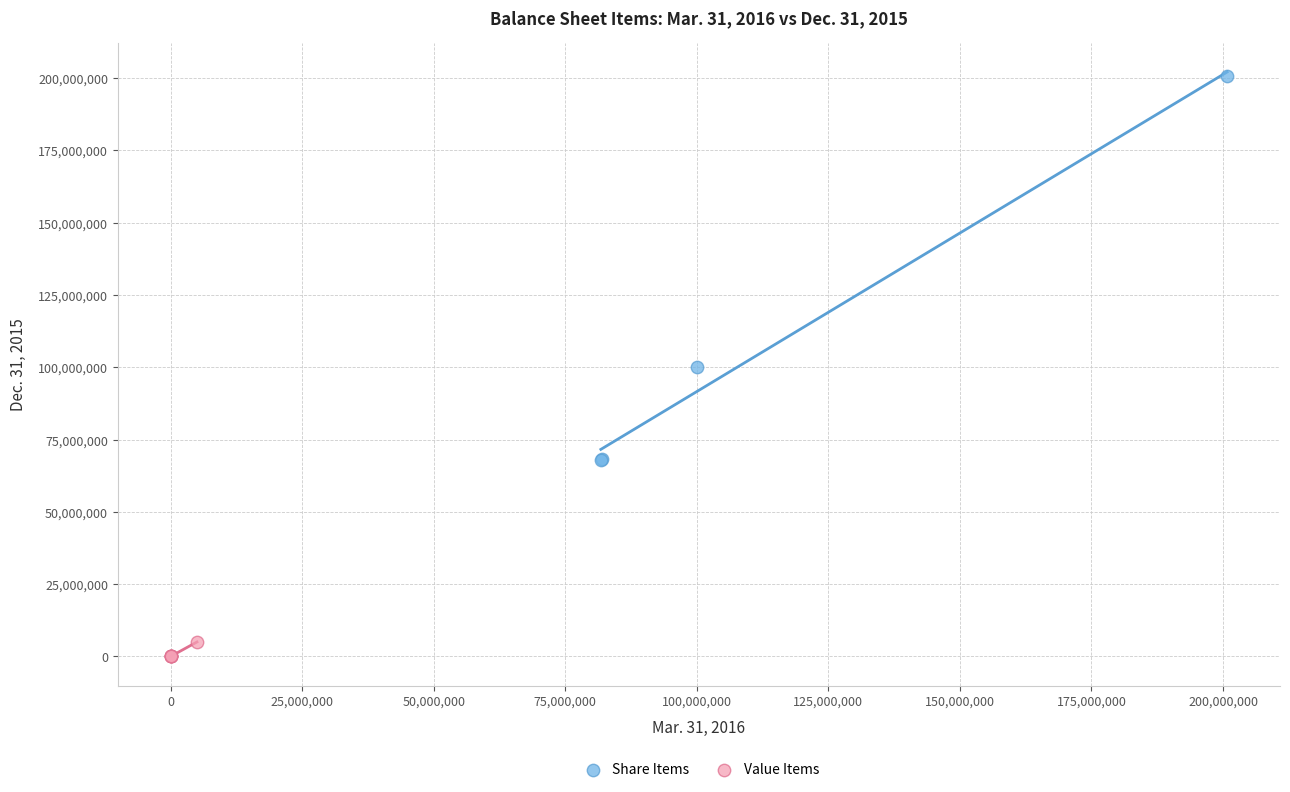

Which series has the largest Y range (max minus min)?

Share Items